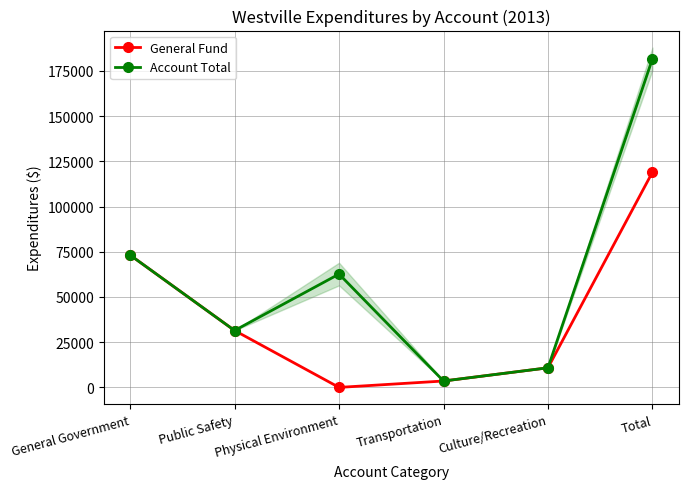

What is the average value of the General Fund series?

39661